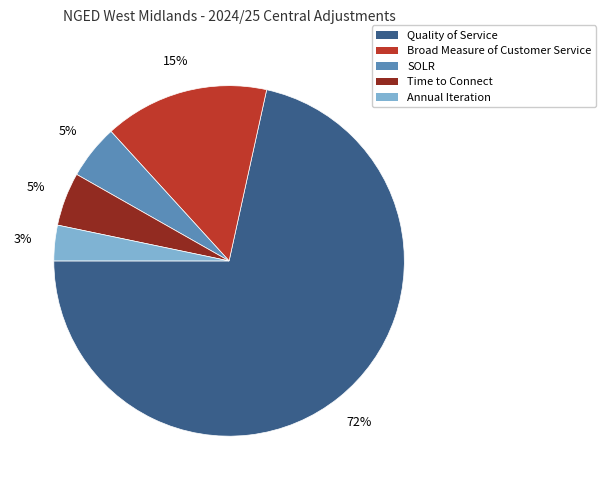

Does any single category account for the majority?

Yes